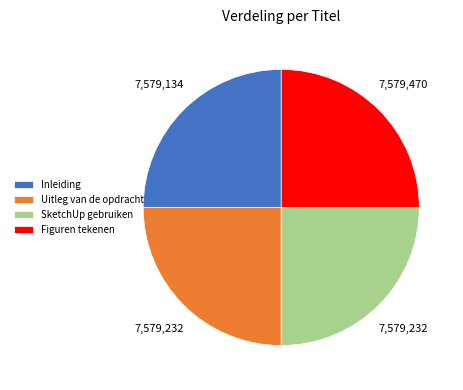

The Figuren tekenen slice represents 34% of the pie. True or false?

False